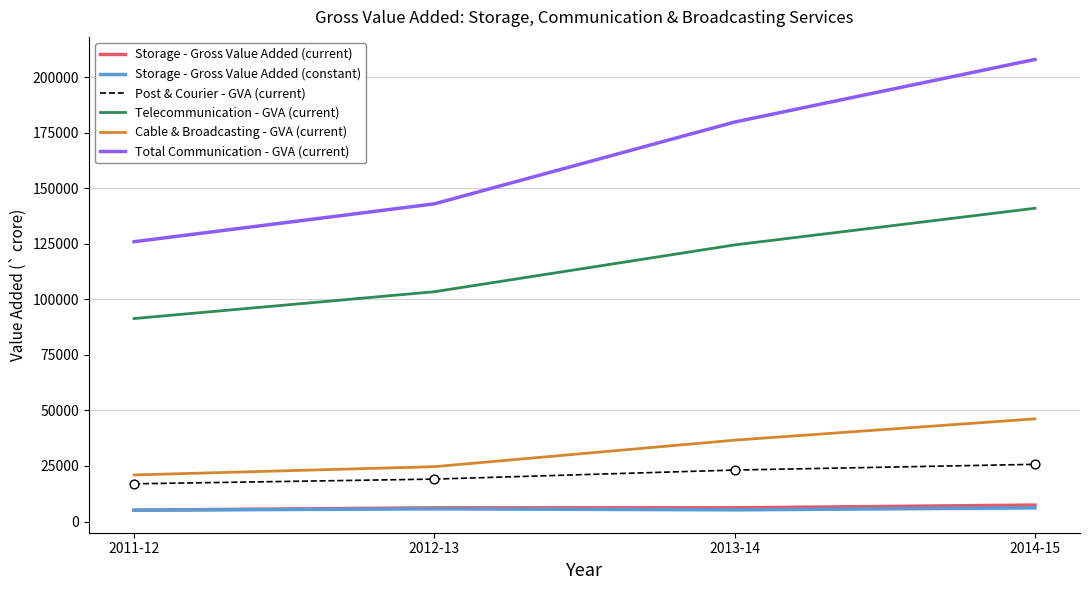

At how many categories does at least one series exceed 169197?

2